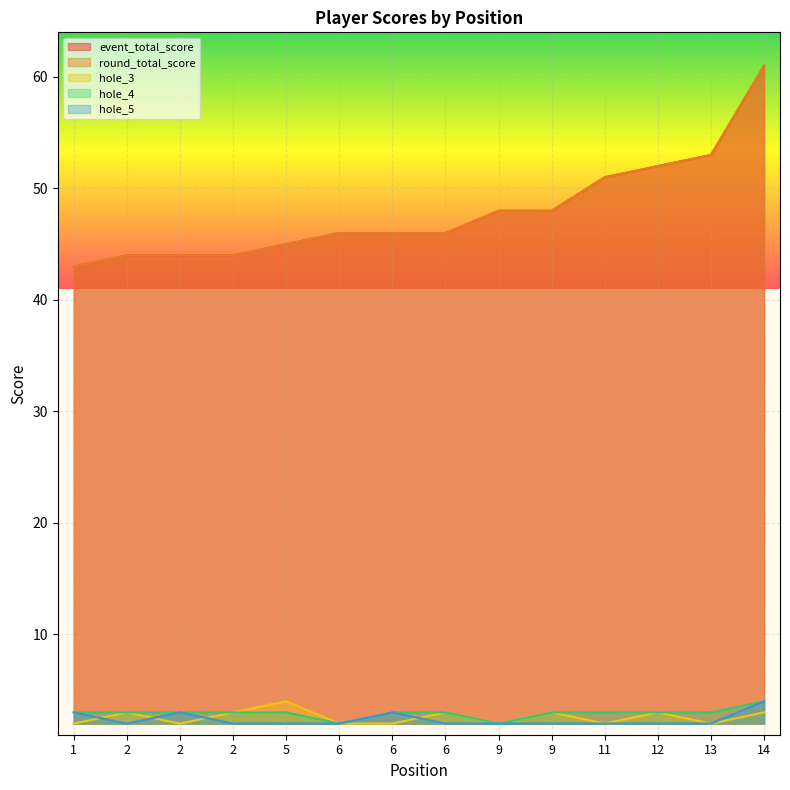

Does the chart display data point markers on the line(s)?

No